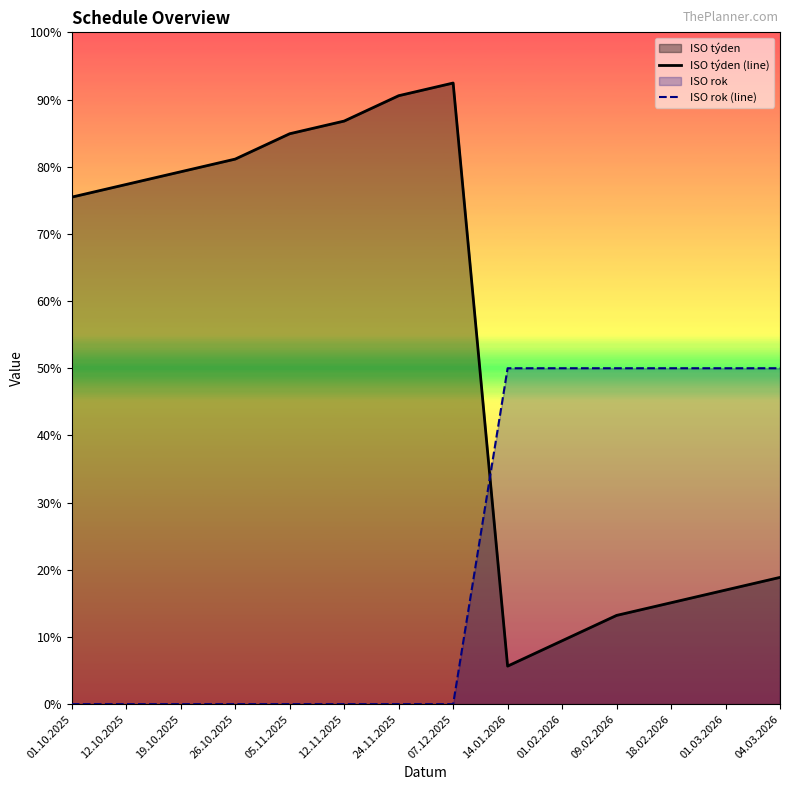

Is it true that ISO rok (line) equals 50.0 at 09.02.2026?

True